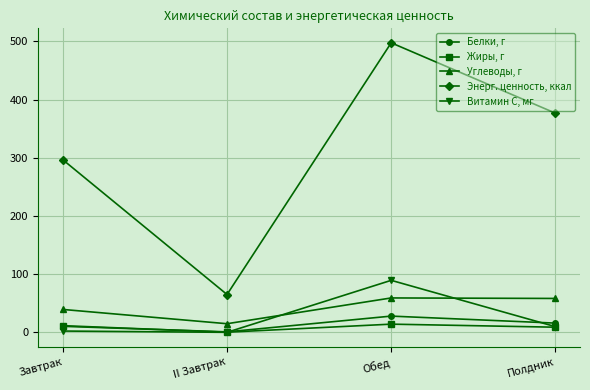

Is this an area chart (filled region under the line)?

No